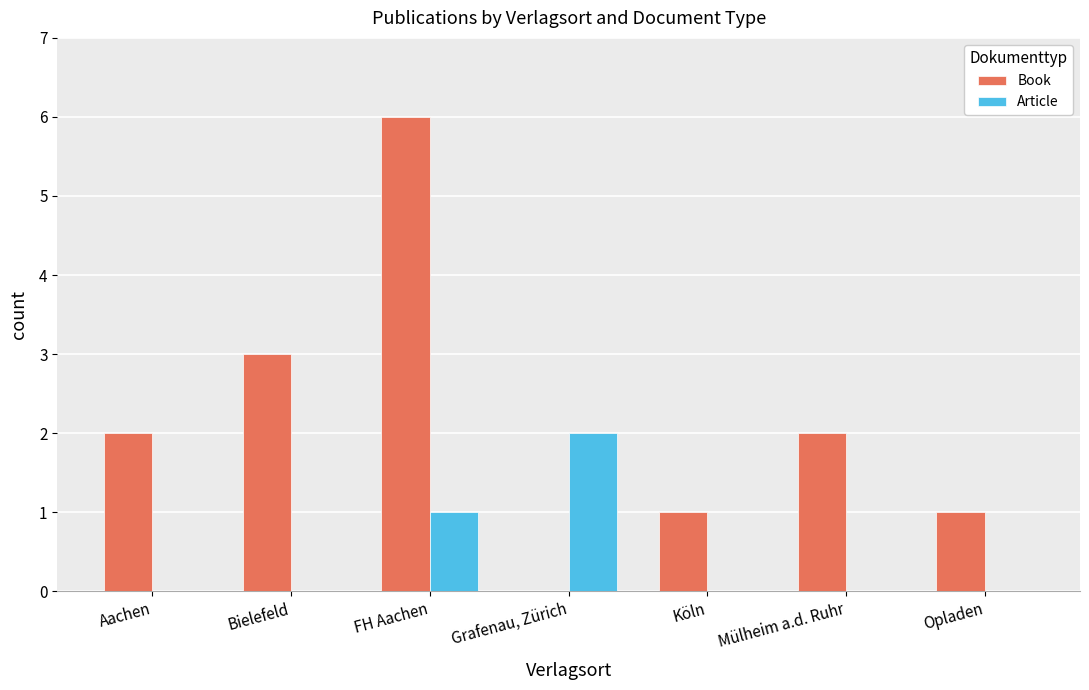

What is the greatest value displayed?

6